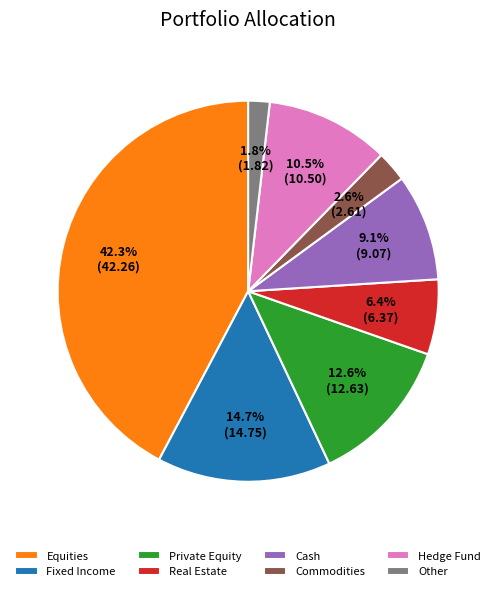

Rank the categories by value from lowest to highest.

Other, Commodities, Real Estate, Cash, Hedge Fund, Private Equity, Fixed Income, Equities